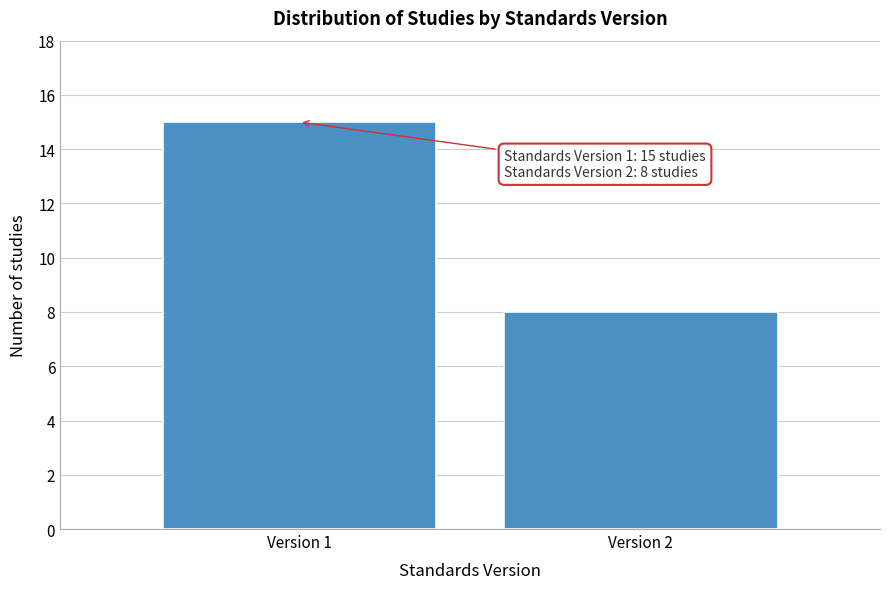

Reading left to right, what are all the values shown in this chart?

15	8